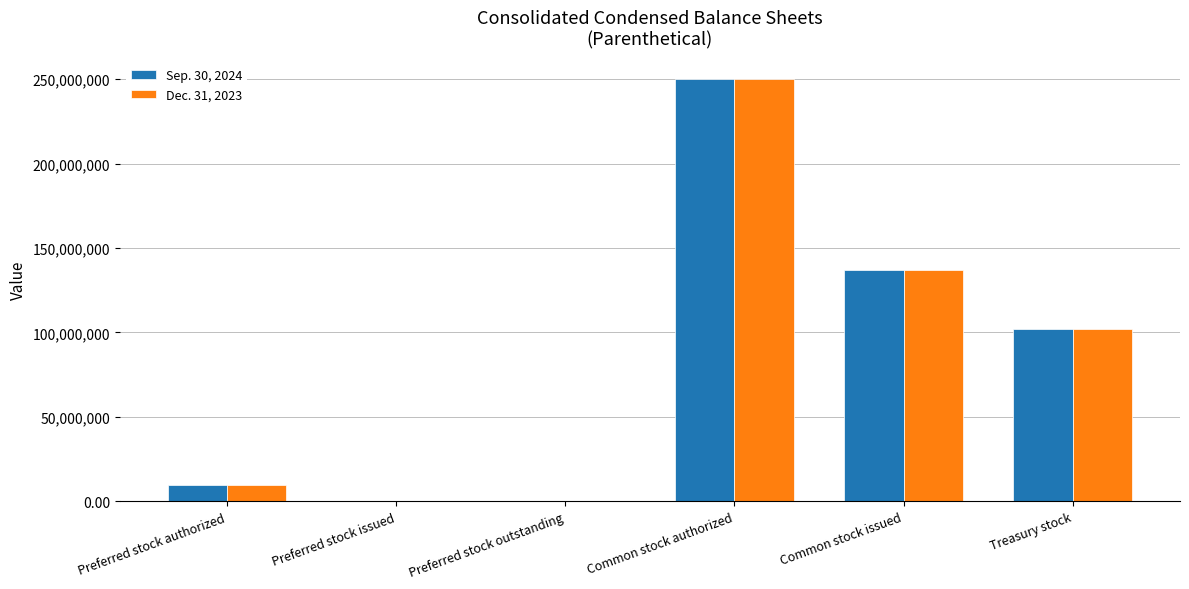

Count the number of categories in the chart.

6